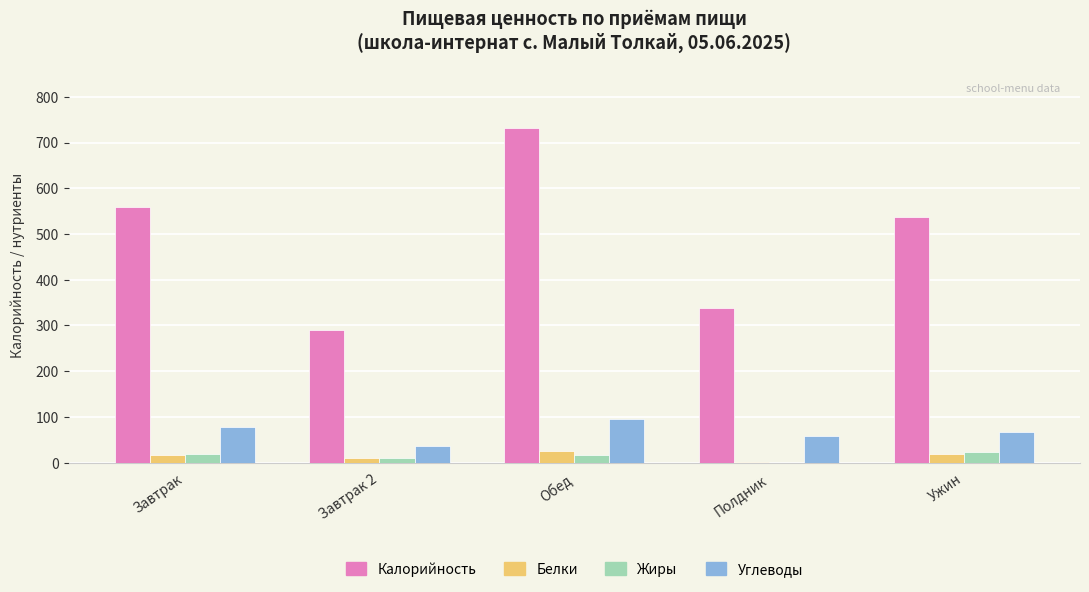

Read the Калорийность value at Завтрак 2.

288.8